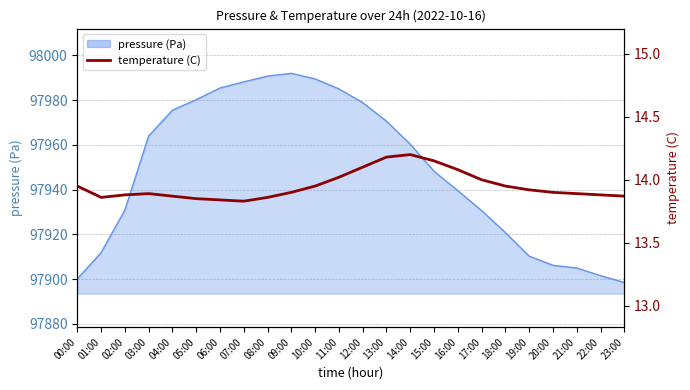

What is the greatest value displayed?

14.2